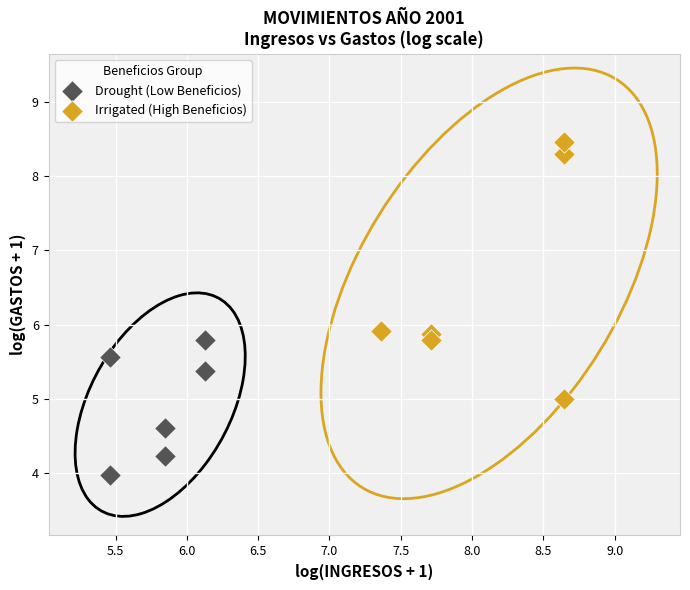

Which series reaches the maximum Y coordinate?

Irrigated (High Beneficios)